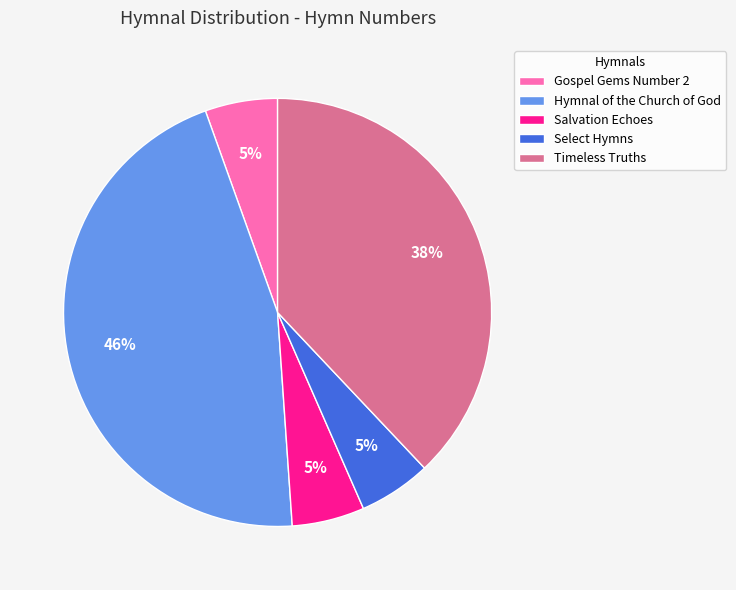

Is the sum of Timeless Truths and Gospel Gems Number 2 greater than half?

No